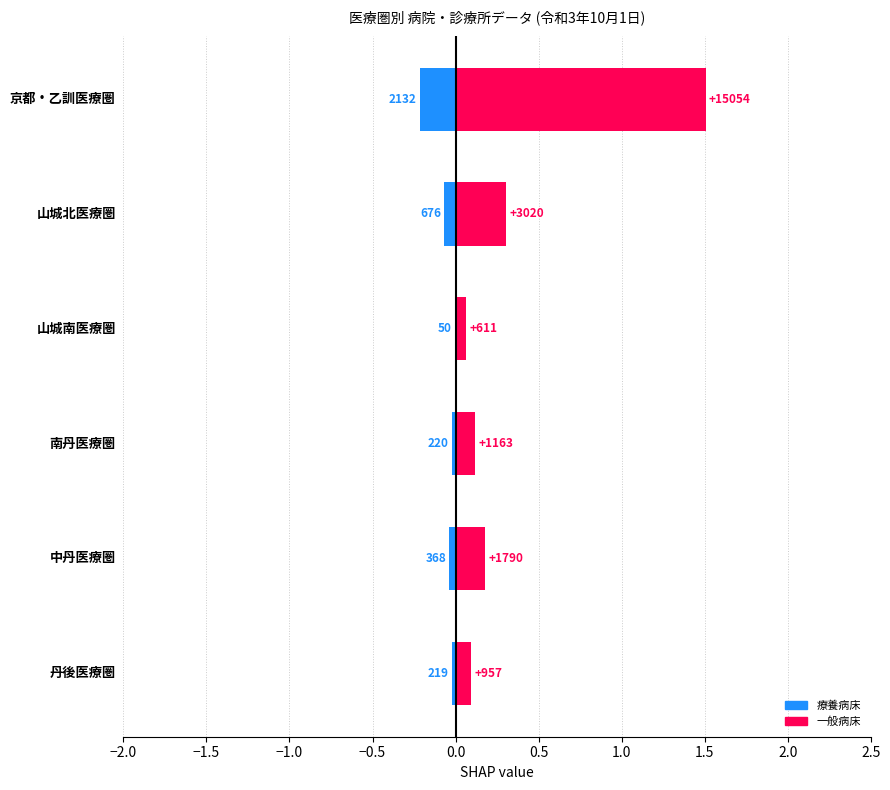

What position from the left is 0.0?

5